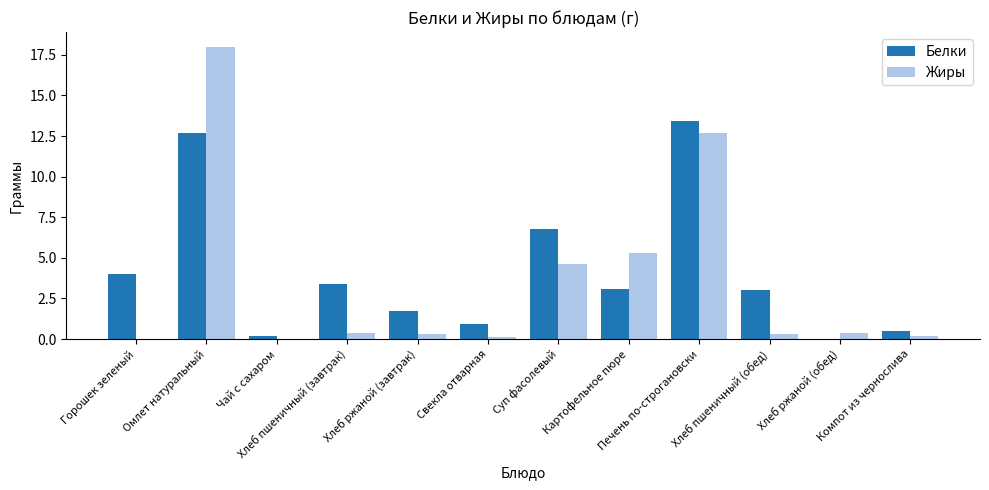

At which category is the sum across all series the highest?

Омлет натуральный